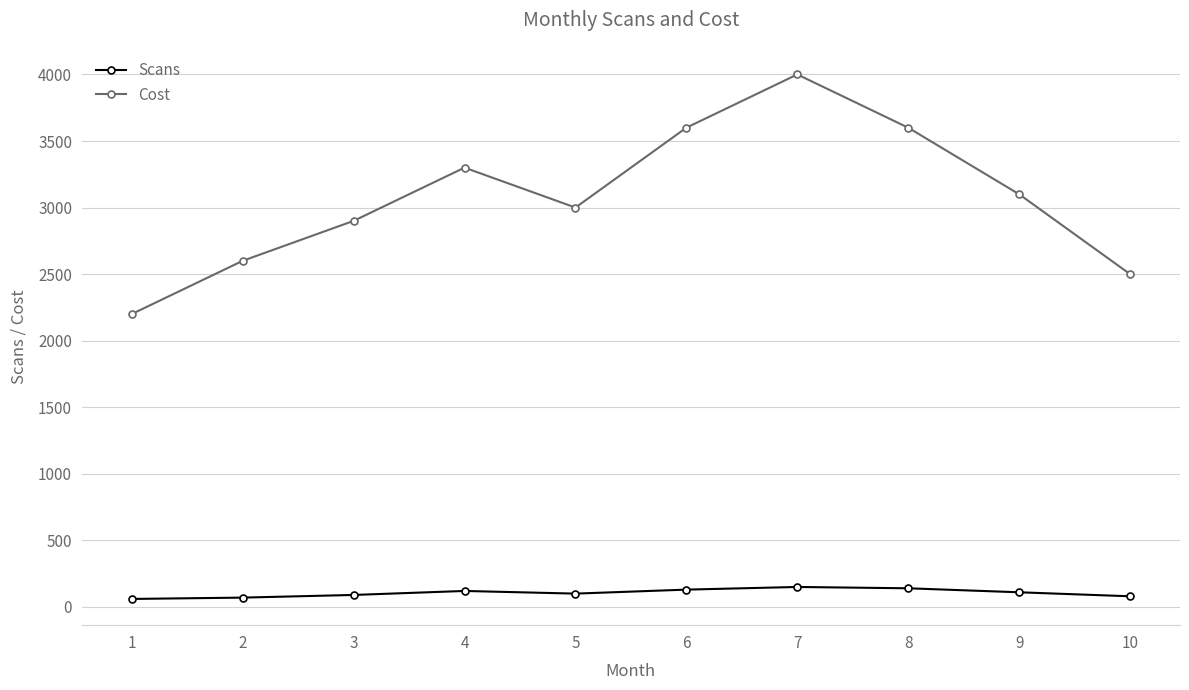

True or false: Scans and Cost intersect in this chart.

False